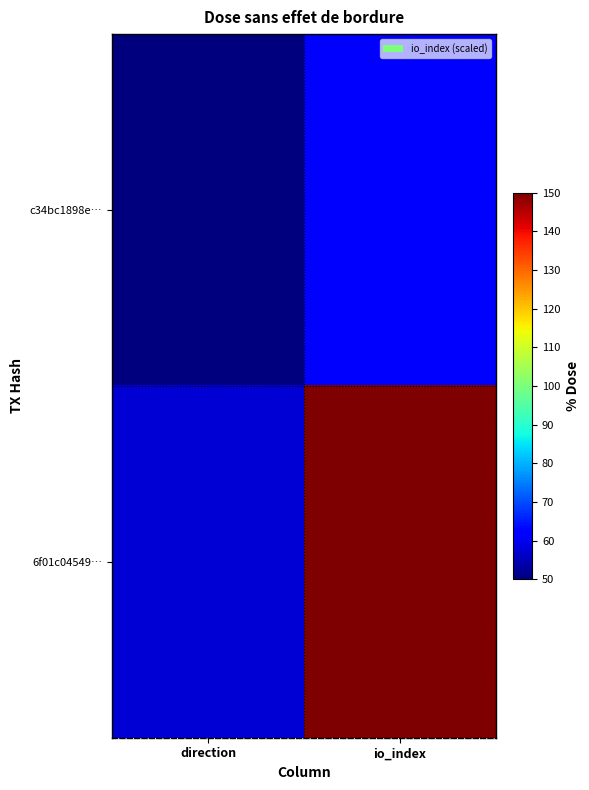

What is the smallest value displayed?

50.0